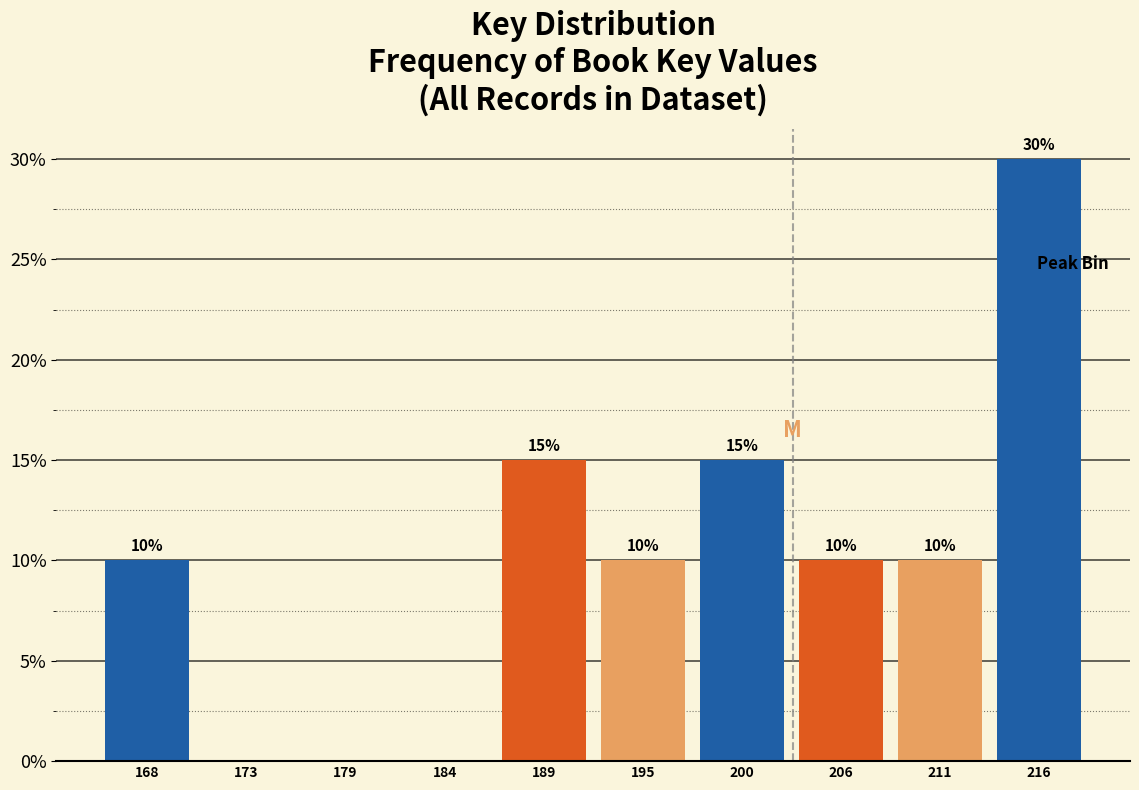

Reading left to right, list all the values displayed in this chart.

168=10	173=0	179=0	184=0	189=15	195=10	200=15	206=10	211=10	216=30